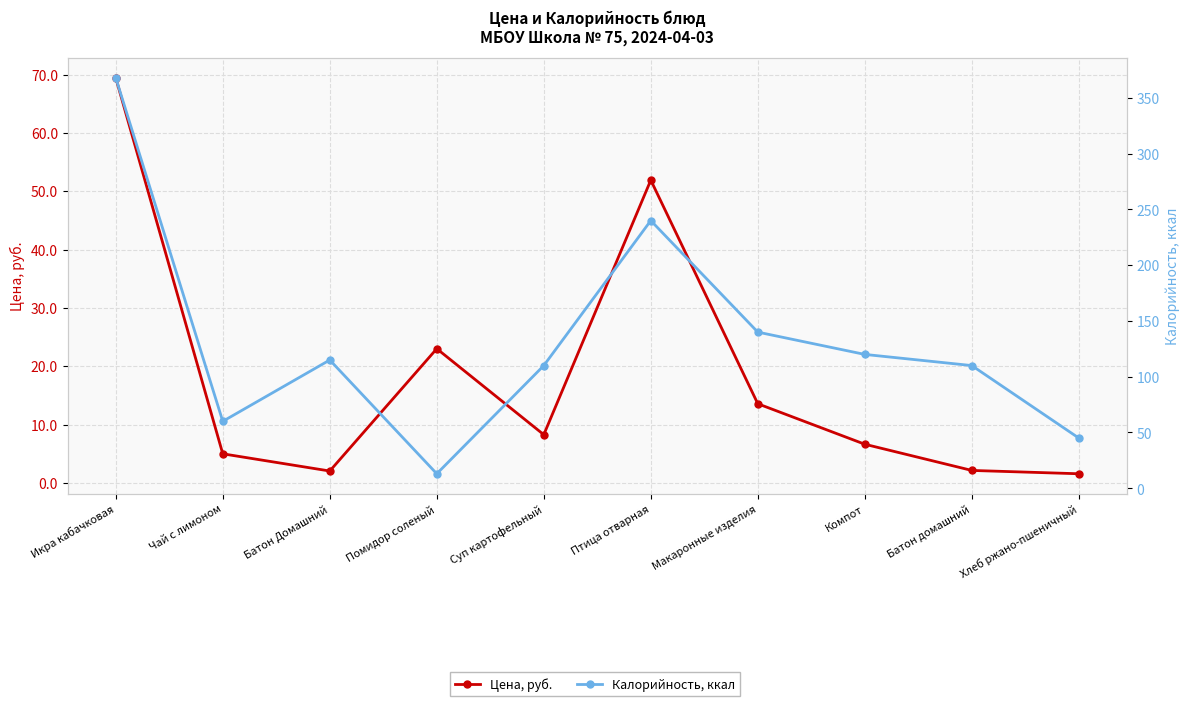

Which has a higher value, Помидор соленый or Икра кабачковая?

Икра кабачковая